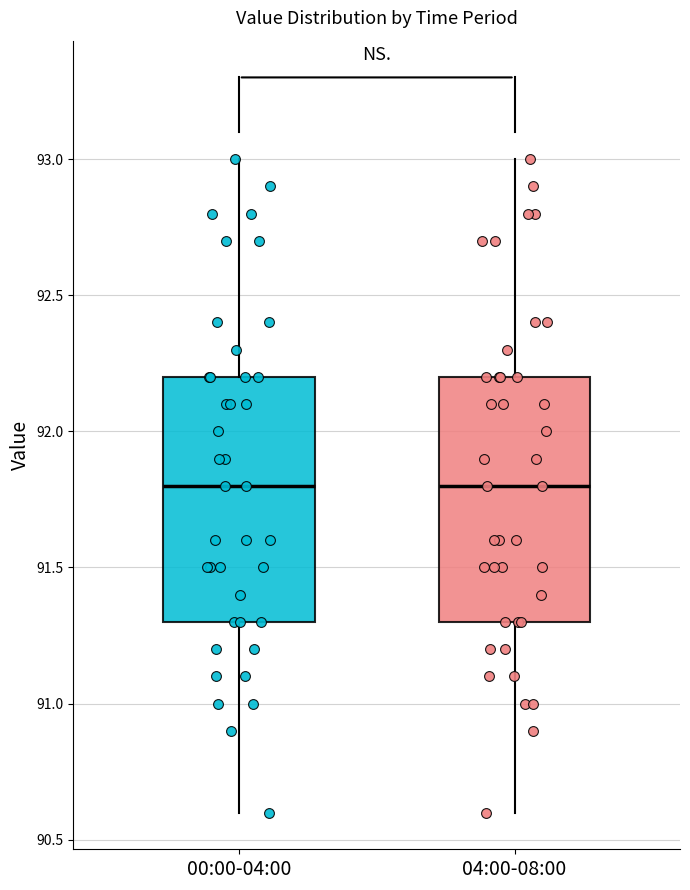

Where is the upper edge of the box for 04:00-08:00 on the y-axis? The values are not printed on the chart, so give them approximately, as read against the axis.

92.2